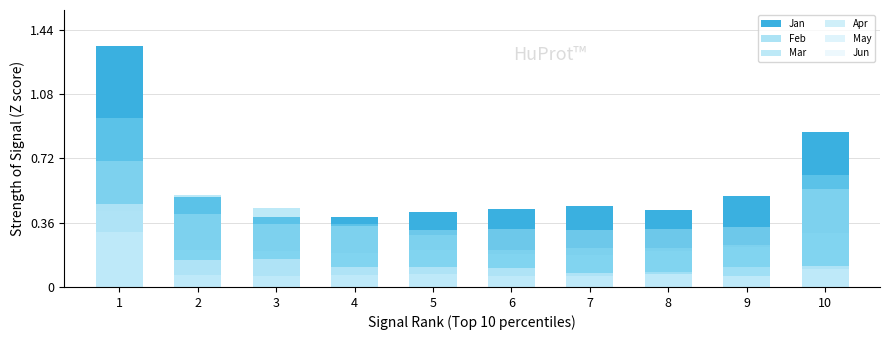

What are all the series names shown in the legend?

Jan, Feb, Mar, Apr, May, Jun